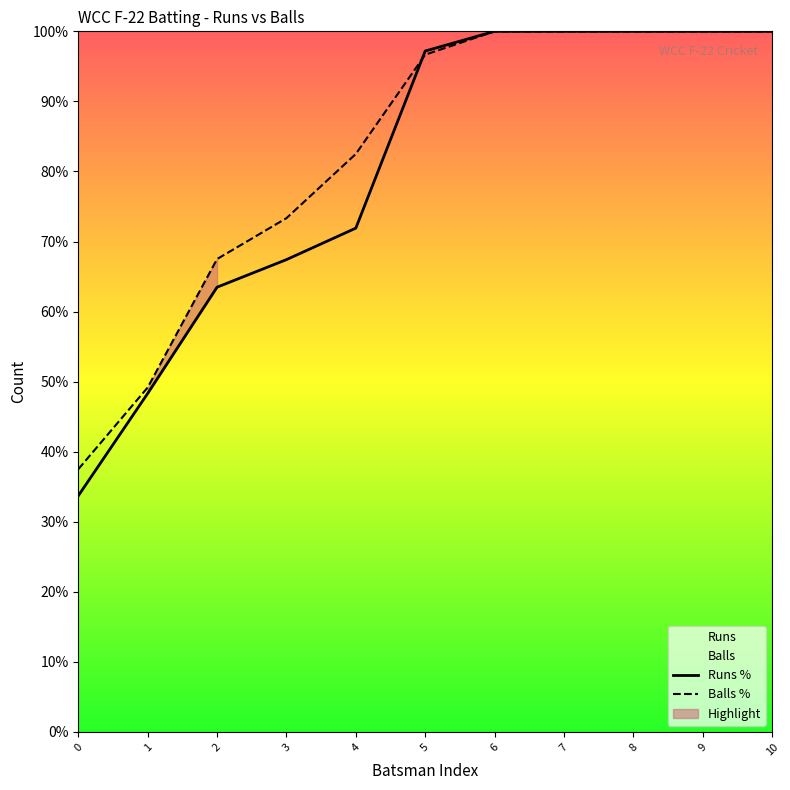

How many values in the Balls % series are below 96?

5